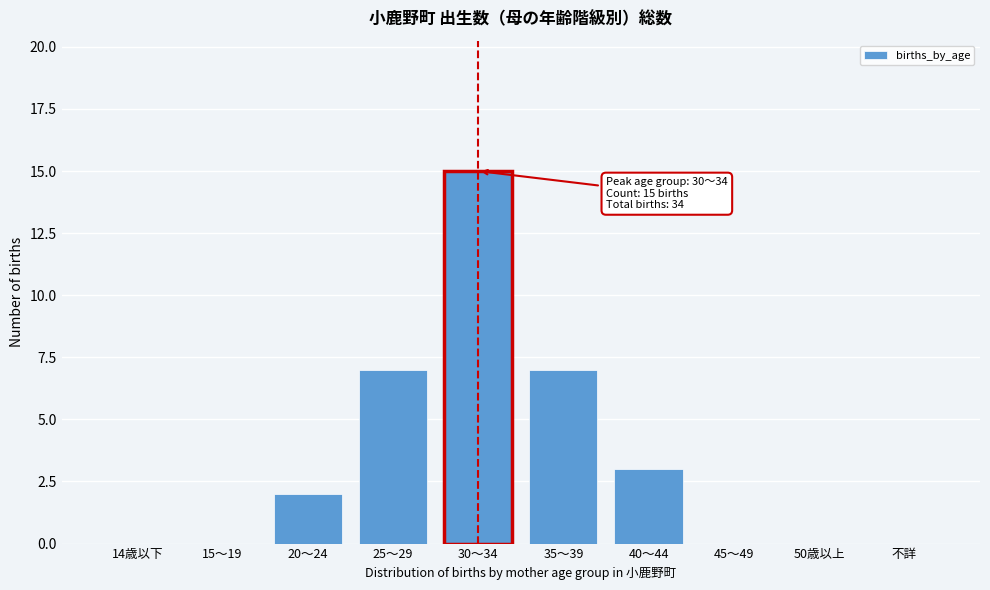

Reading left to right, extract all data points from this chart.

14歳以下=0	15～19=0	20～24=2	25～29=7	30～34=15	35～39=7	40～44=3	45～49=0	50歳以上=0	不詳=0